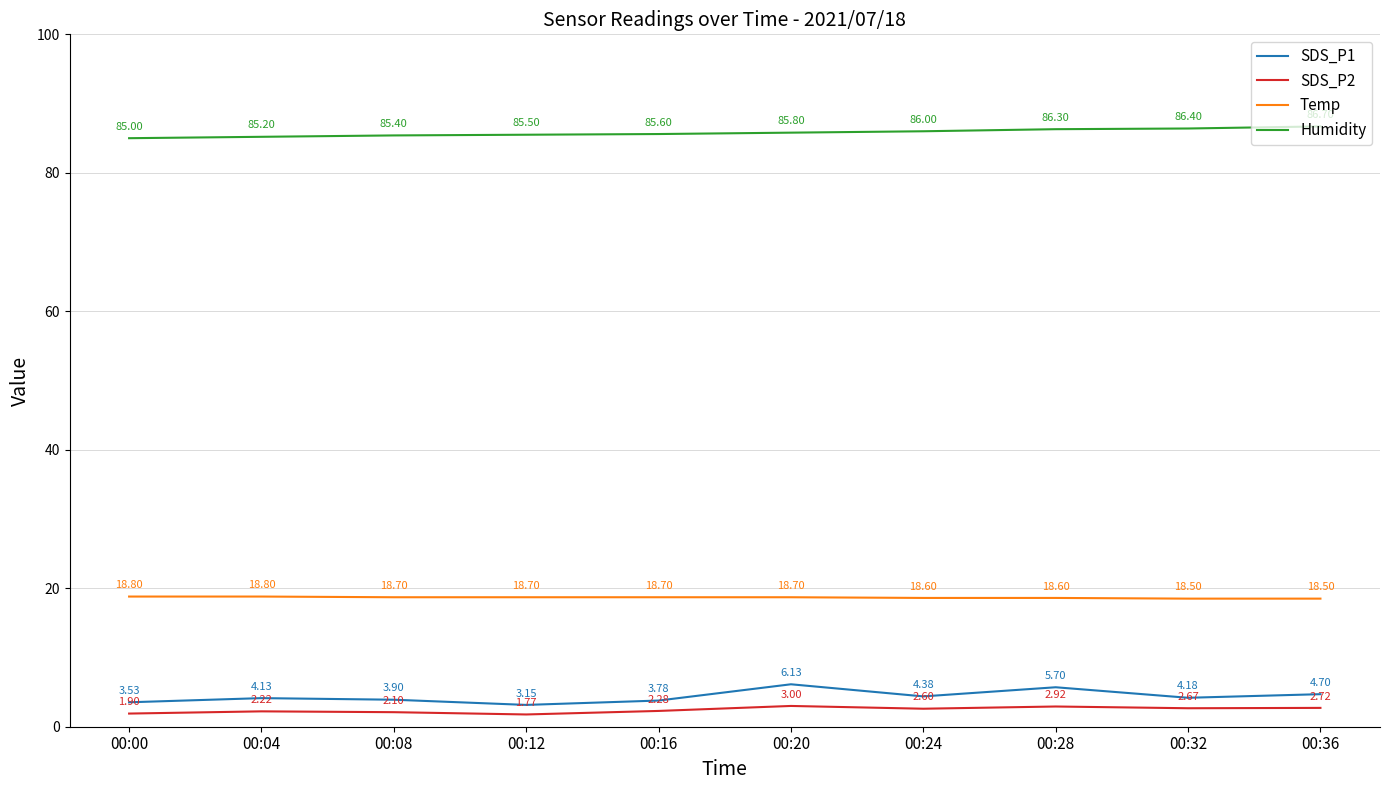

At how many categories does at least one series exceed 48?

10